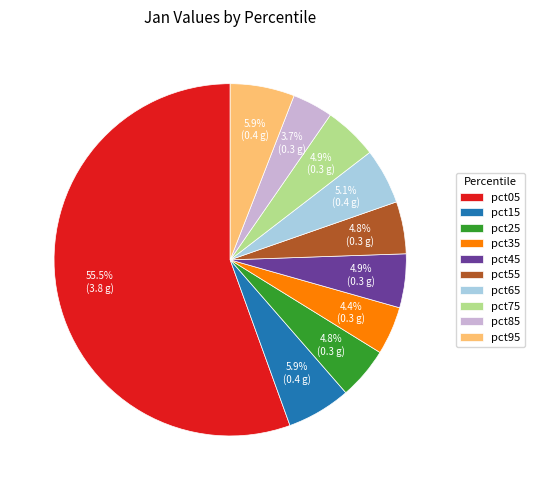

What is the total percentage of pct45 and pct55?

9.7%